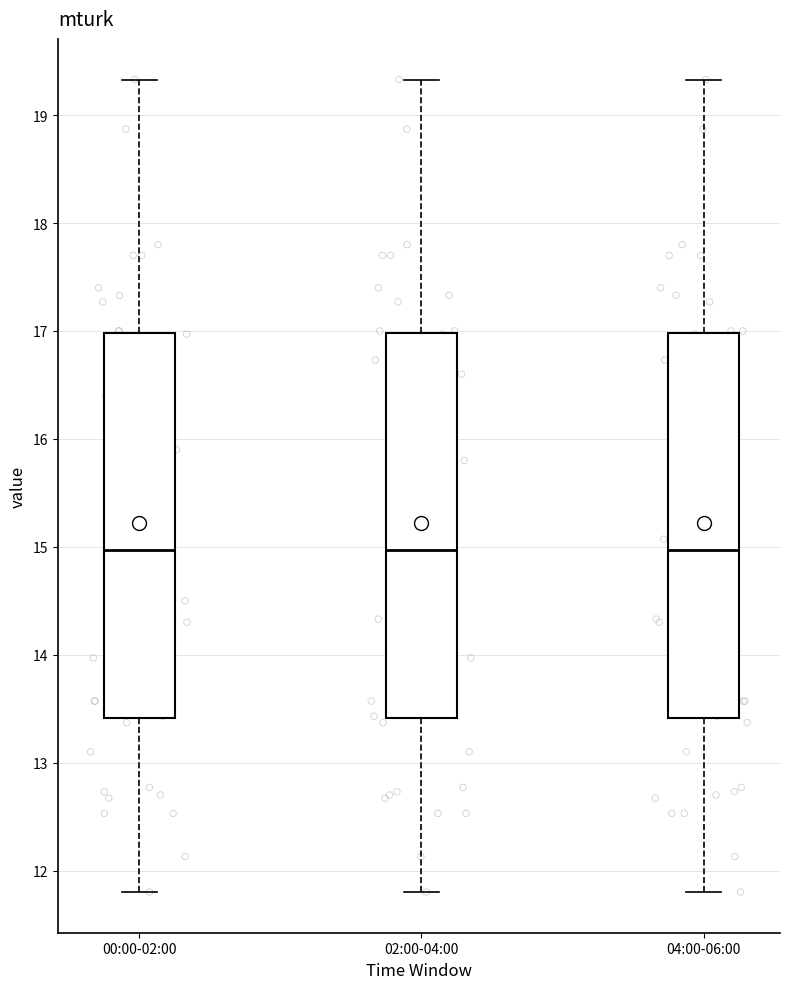

Reading left to right, read every box against the y-axis: the position of its median line, the range the box covers, and the ends of its whiskers. The values are not printed on the chart, so give them approximately, as read against the axis.

00:00-02:00: median 15.0, box 13.4 to 17.0, whiskers 11.8 to 19.3
02:00-04:00: median 15.0, box 13.4 to 17.0, whiskers 11.8 to 19.3
04:00-06:00: median 15.0, box 13.4 to 17.0, whiskers 11.8 to 19.3